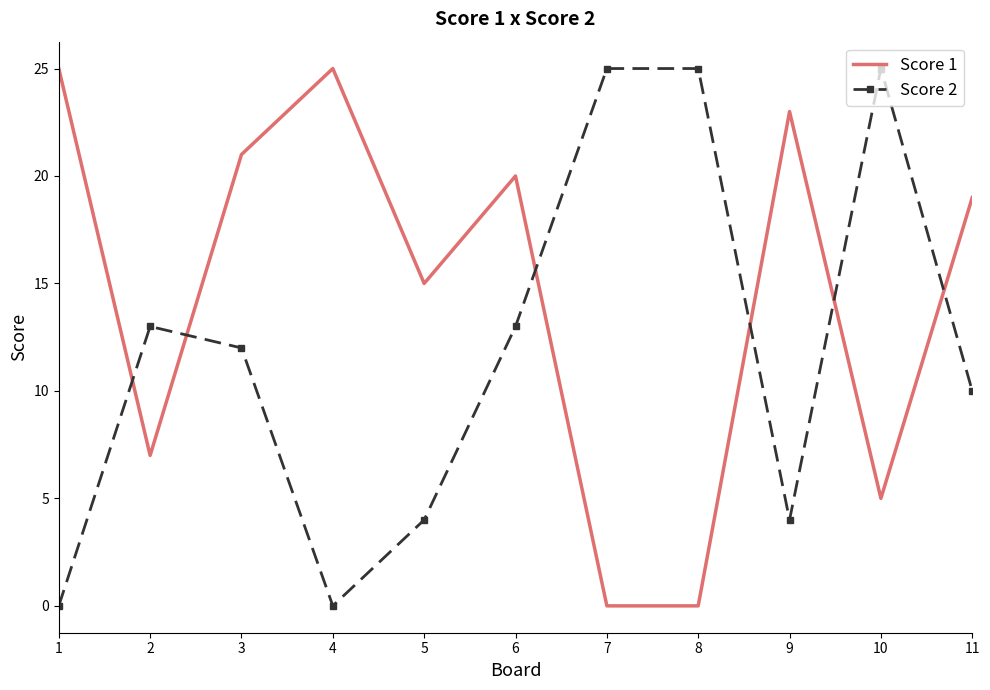

What is the spread (max minus min) of values at 9?

19